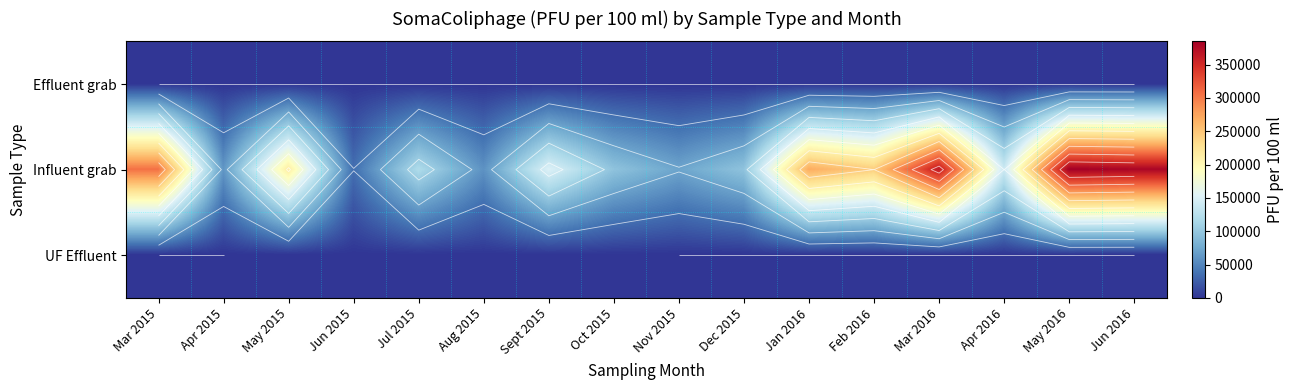

The Influent grab series shows 157936 at Jul 2015. True or false?

False